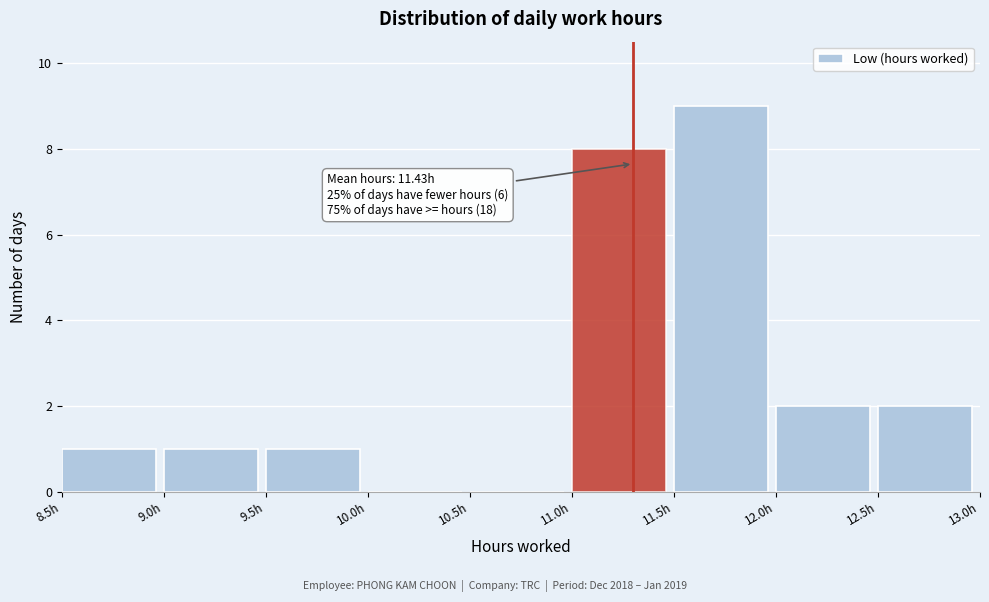

Which range on the x-axis has the tallest bar?

11.5 to 12.0